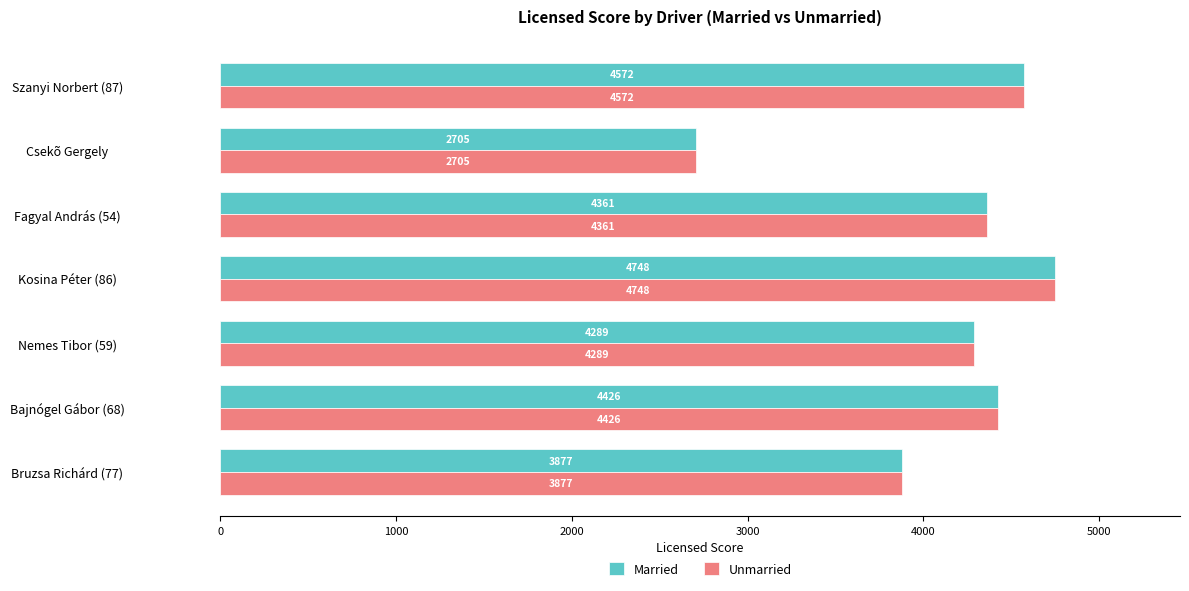

Which category has the highest value in the Married series?

Kosina Péter (86)